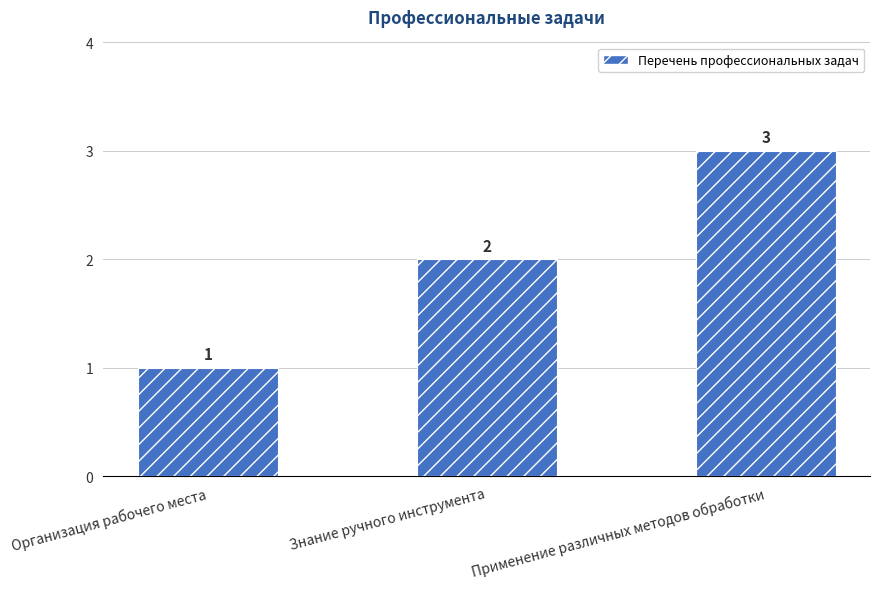

Count the number of categories in the chart.

3